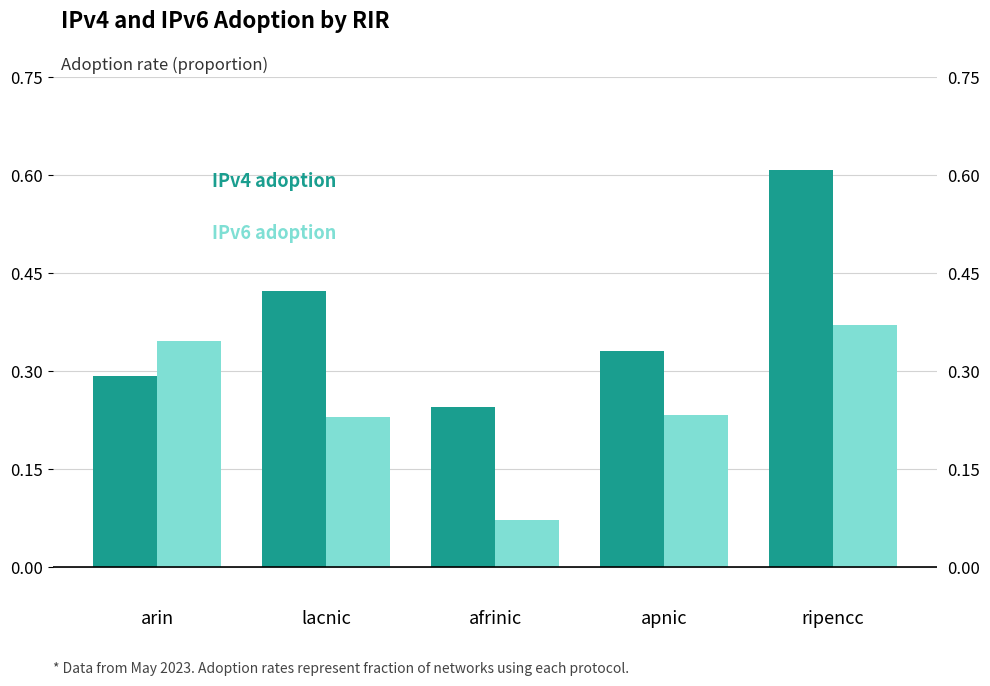

What are all the series names shown in the legend?

IPv4 adoption, IPv6 adoption